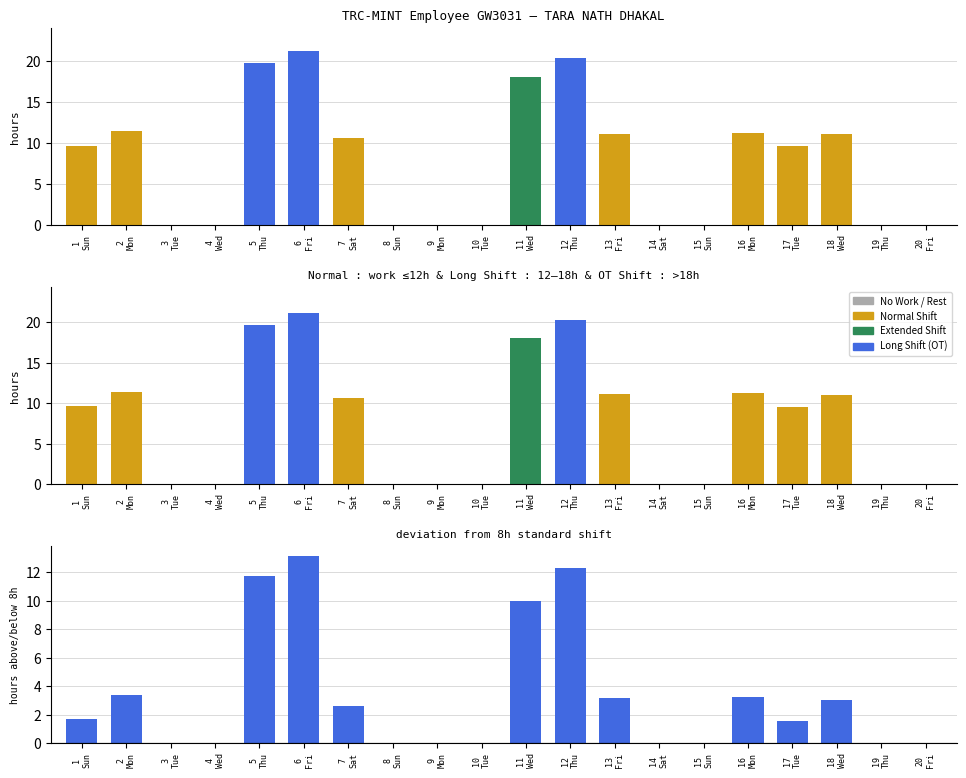

Which has a higher value, 20
Fri or 13
Fri?

13
Fri